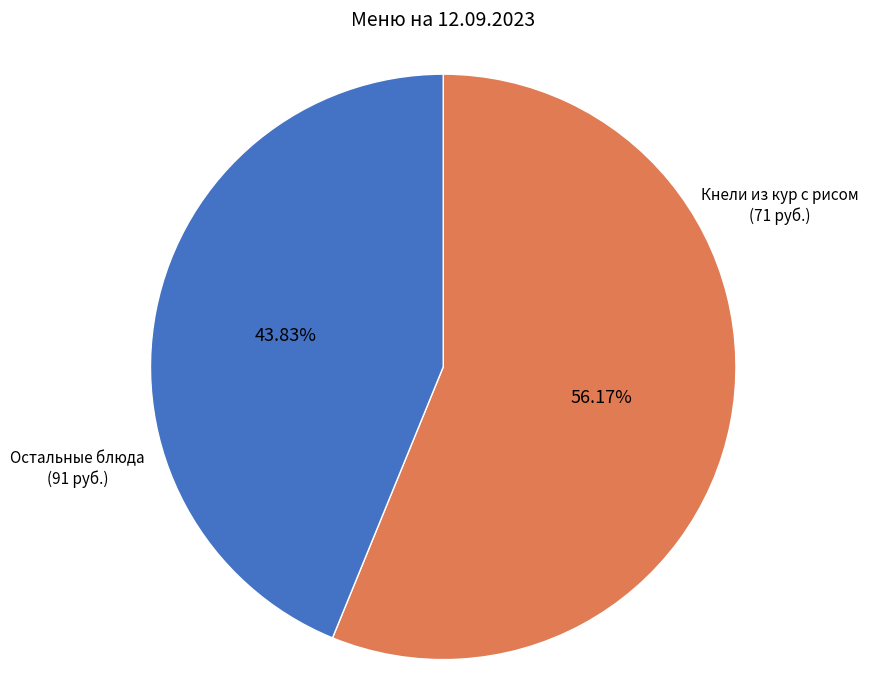

Is Остальные блюда the majority of the pie?

Yes